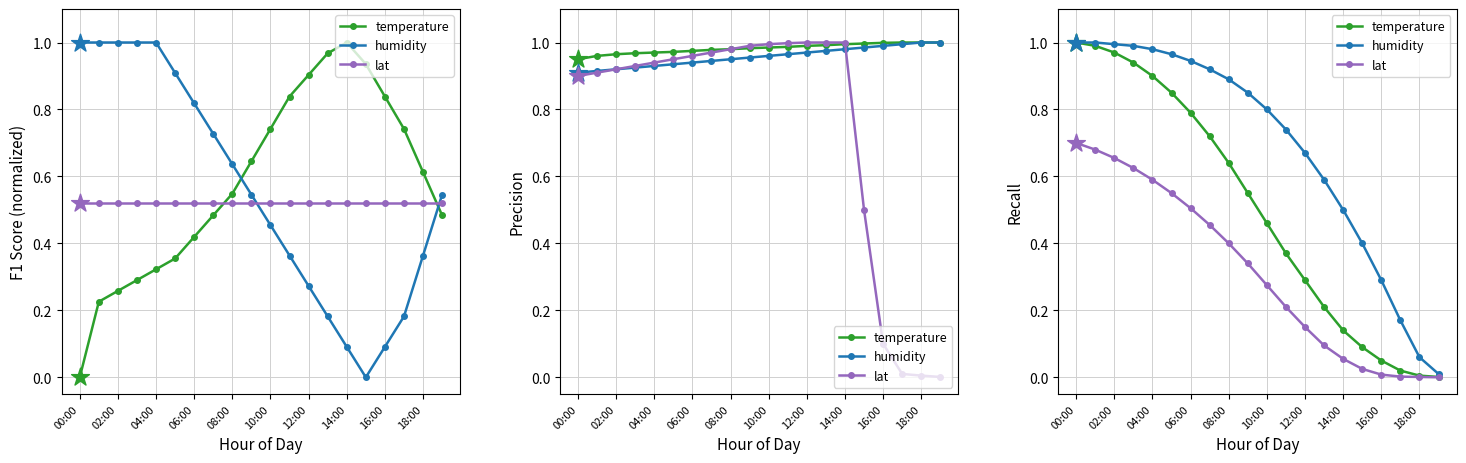

At how many categories does at least one series exceed 0?

20